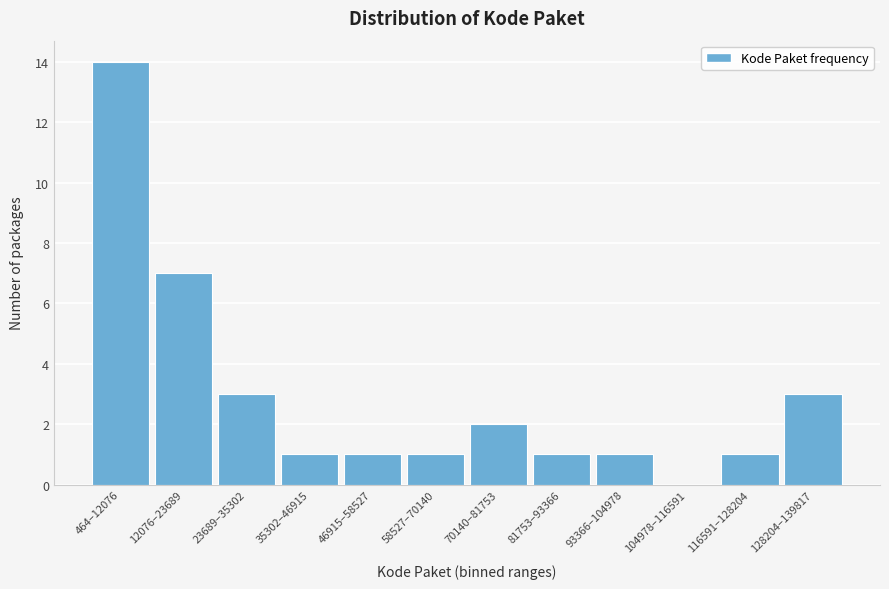

Reading right to left, list all the values displayed in this chart.

128204–139817=3	116591–128204=1	104978–116591=0	93366–104978=1	81753–93366=1	70140–81753=2	58527–70140=1	46915–58527=1	35302–46915=1	23689–35302=3	12076–23689=7	464–12076=14